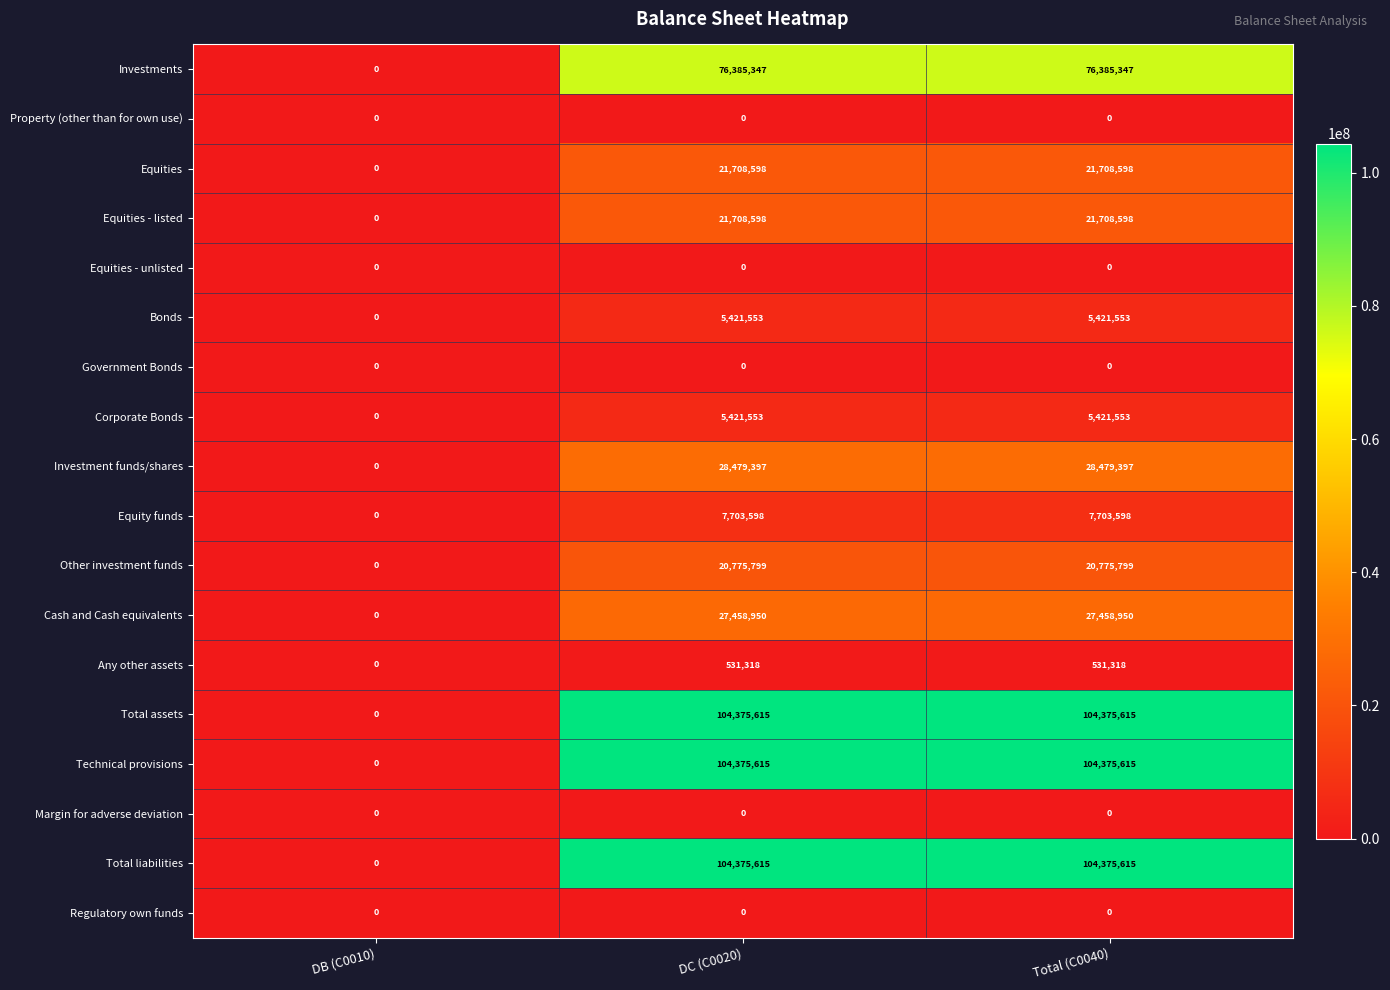

Where is Cash and Cash equivalents nearest to the value 13729475?

DB (C0010)